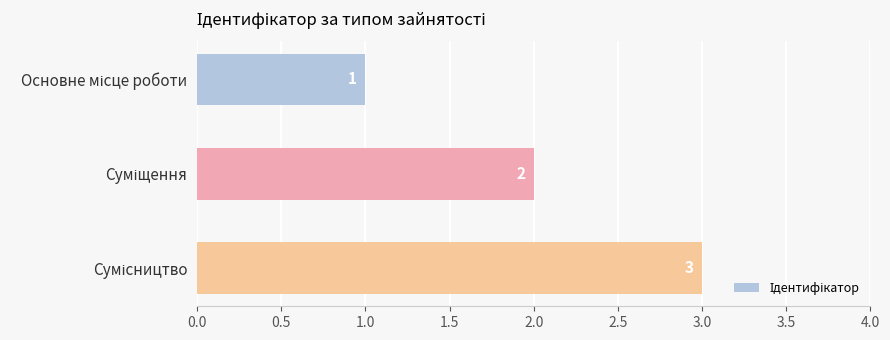

What is the minimum value shown in the chart?

1